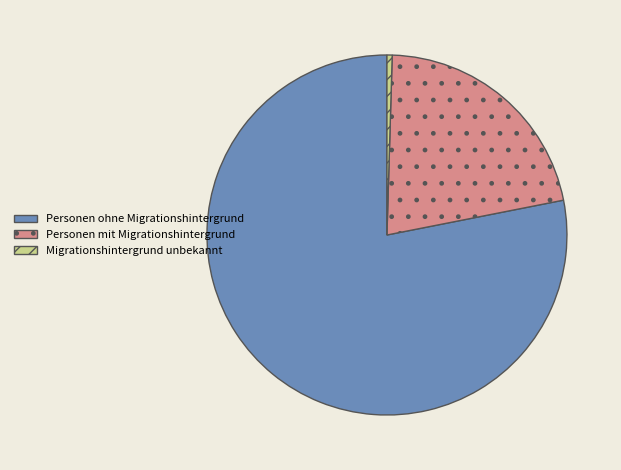

Which has a higher value, Migrationshintergrund unbekannt or Personen ohne Migrationshintergrund?

Personen ohne Migrationshintergrund